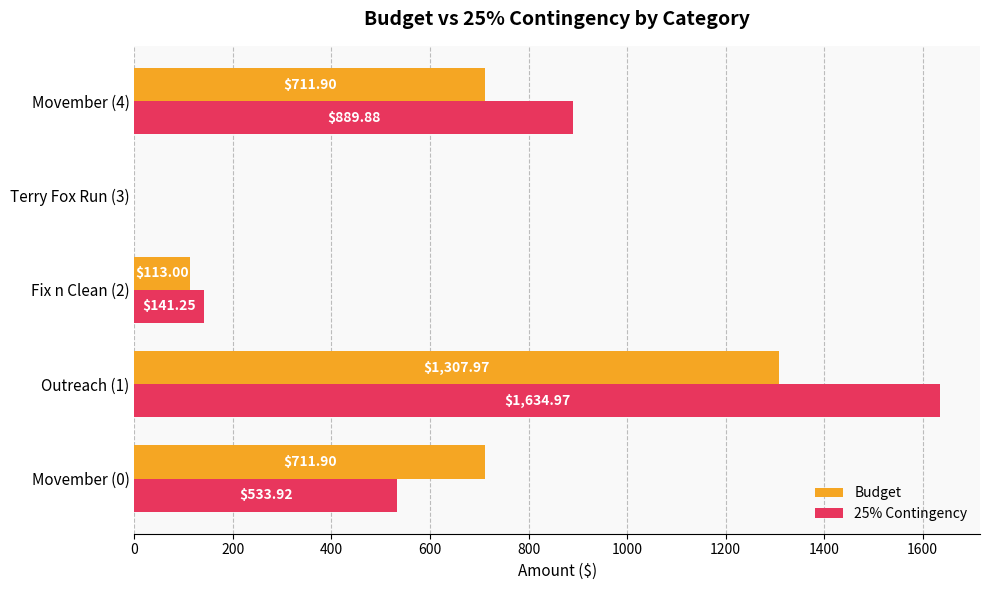

What are all the series names shown in the legend?

Budget, 25% Contingency